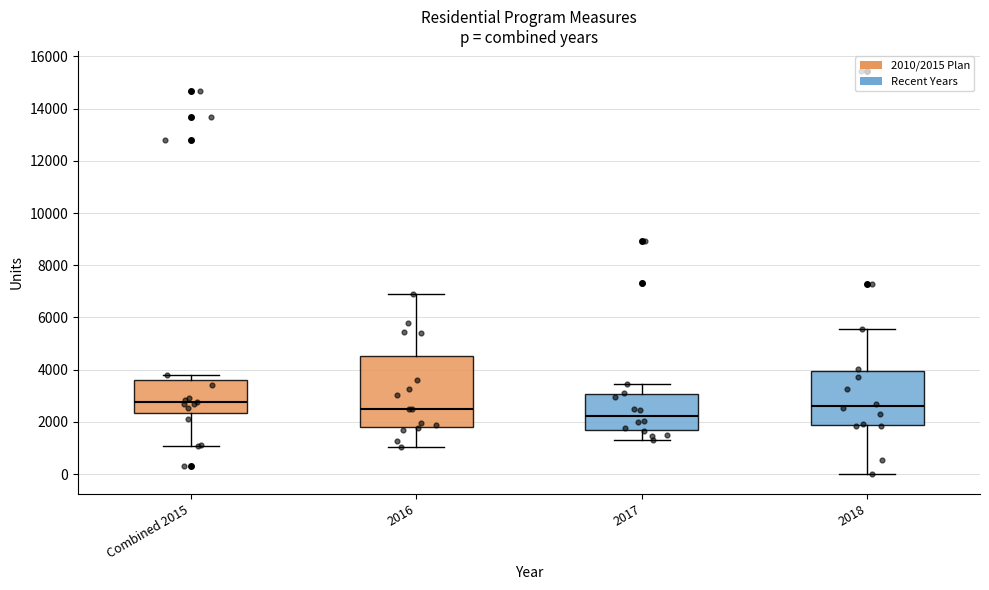

Reading left to right, read every box against the y-axis: the position of its median line, the range the box covers, and the ends of its whiskers. The values are not printed on the chart, so give them approximately, as read against the axis.

Combined 2015: median 2800, box 2400 to 3600, whiskers 1000 to 3800
2016: median 2600, box 1800 to 4600, whiskers 1000 to 7000
2017: median 2200, box 1600 to 3000, whiskers 1400 to 3400
2018: median 2600, box 1800 to 4000, whiskers 0 to 5600